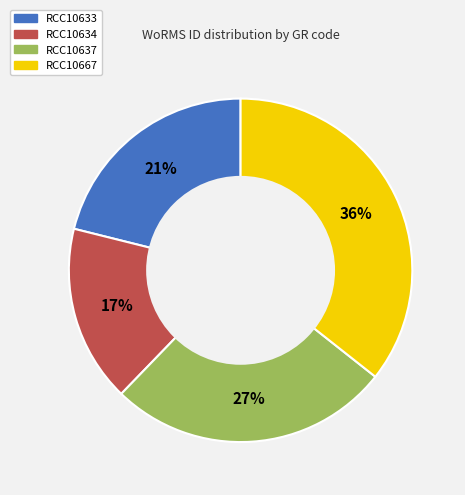

To the nearest percent, what portion does RCC10633 represent?

21%